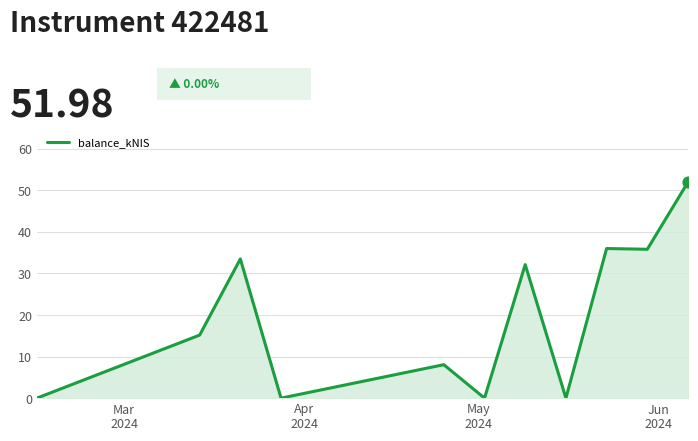

What is the maximum value shown in the chart?

52.0